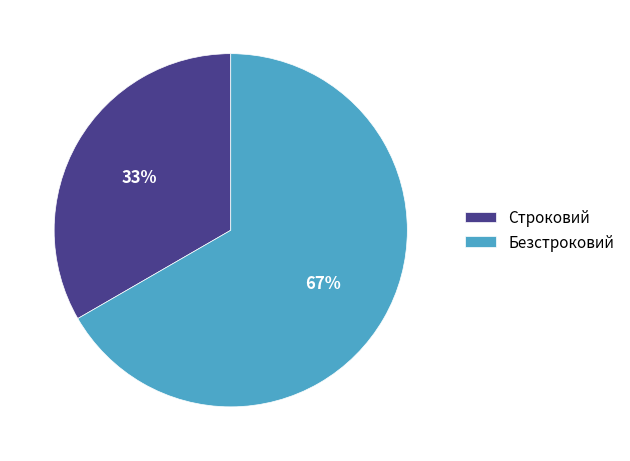

Which slice represents more than half of the pie?

Безстроковий